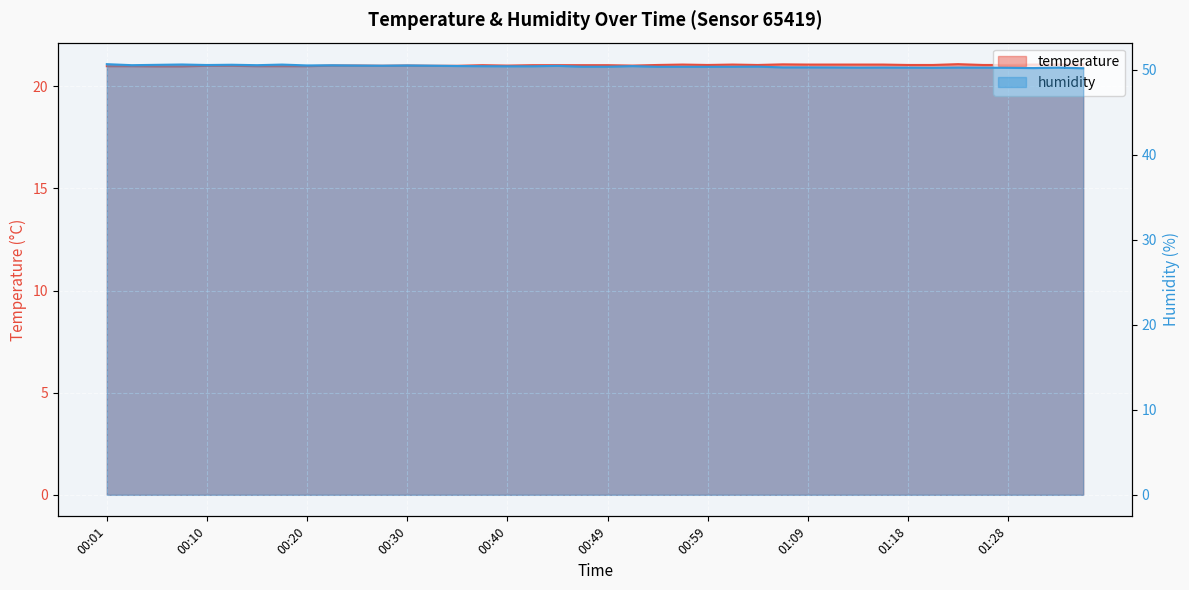

What is the label of the 10th point from the right?

01:14